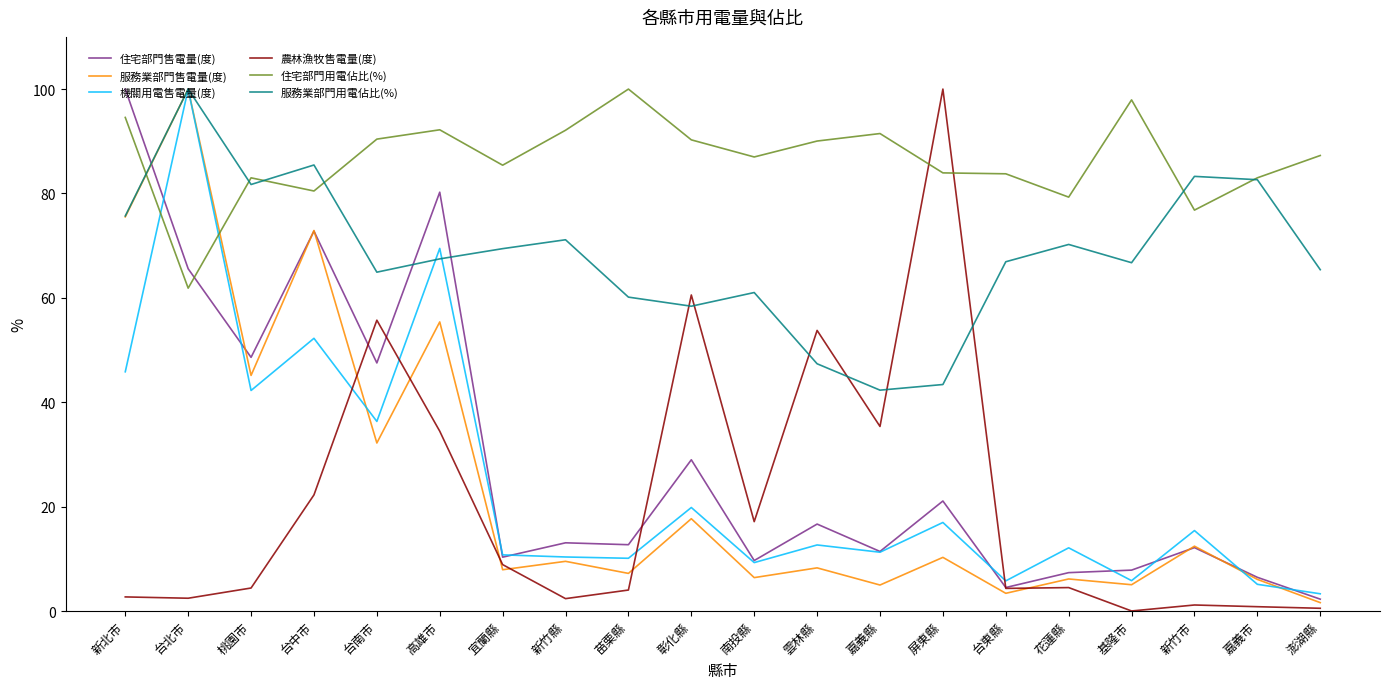

What is the greatest value displayed?

100.0